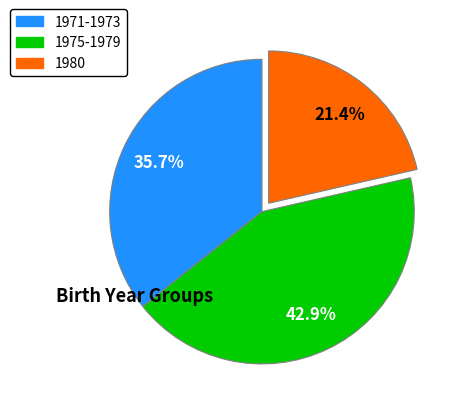

Rank the categories by value from lowest to highest.

1980, 1971-1973, 1975-1979